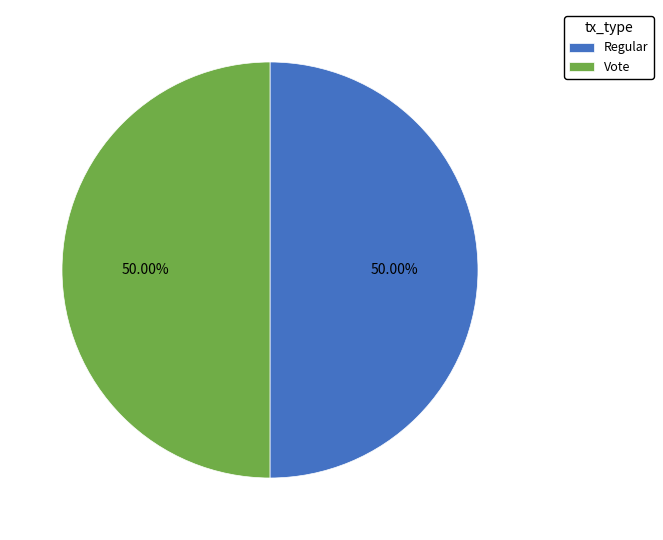

What is the ratio of the value at Vote to the value at Regular?

1.0